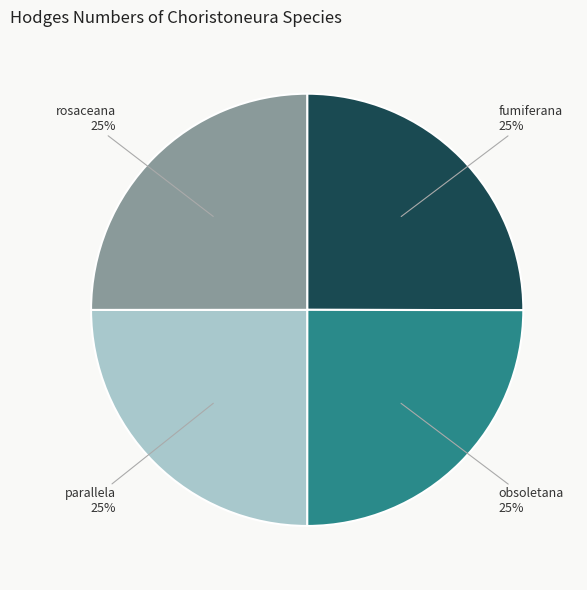

To the nearest percent, what is the average slice percentage?

25%